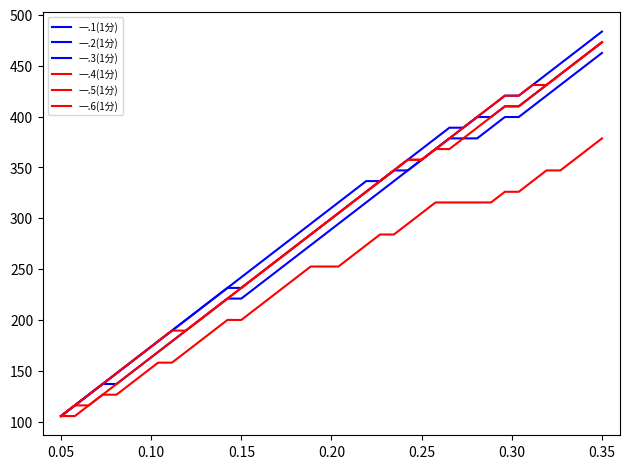

Does the chart have visible grid lines?

No